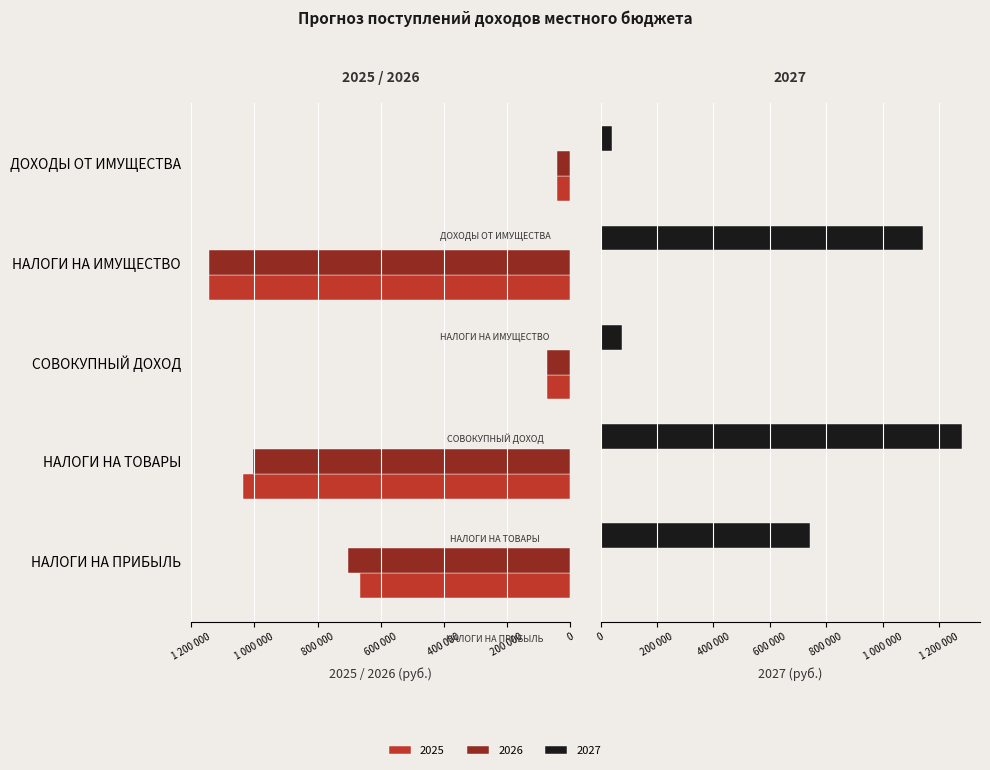

How many values in the 2025 series exceed 665490?

2